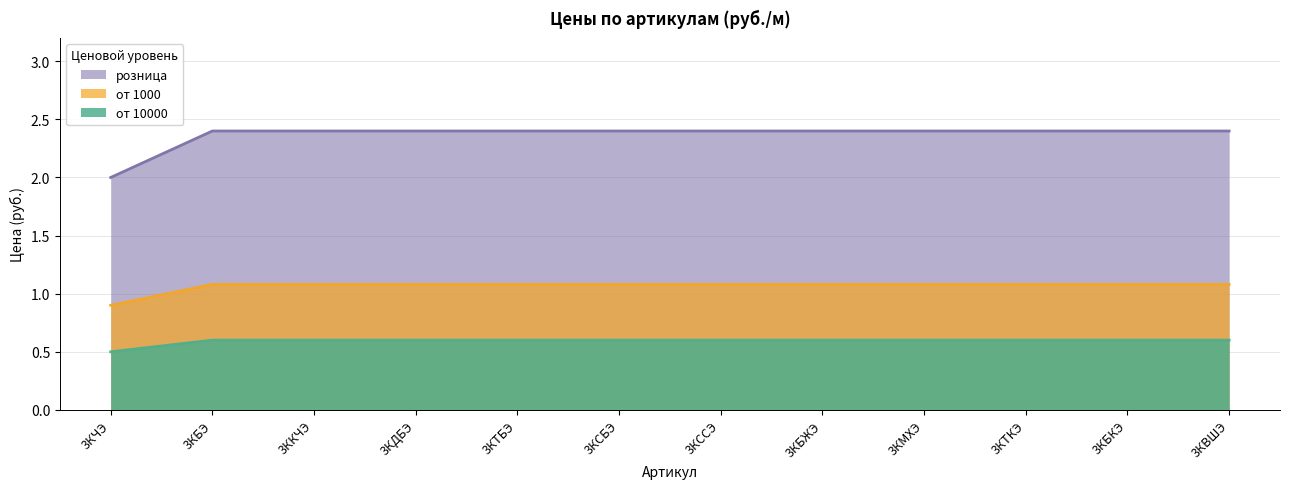

Is the value of от 1000 at 3КТКЭ greater than the value of розница at 3КБЖЭ?

No